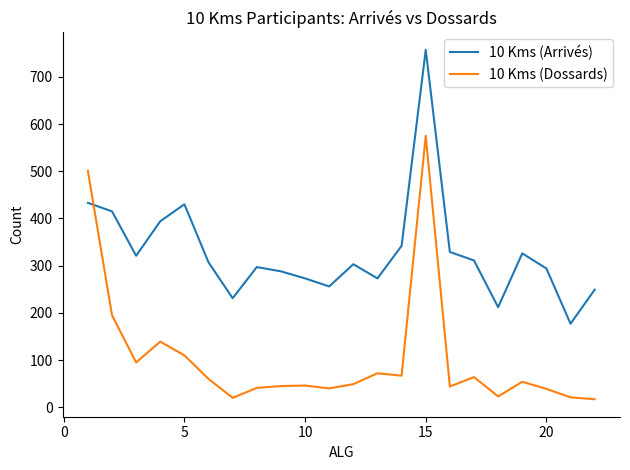

What is the difference between the maximum and minimum values in the 10 Kms (Arrivés) series?

580